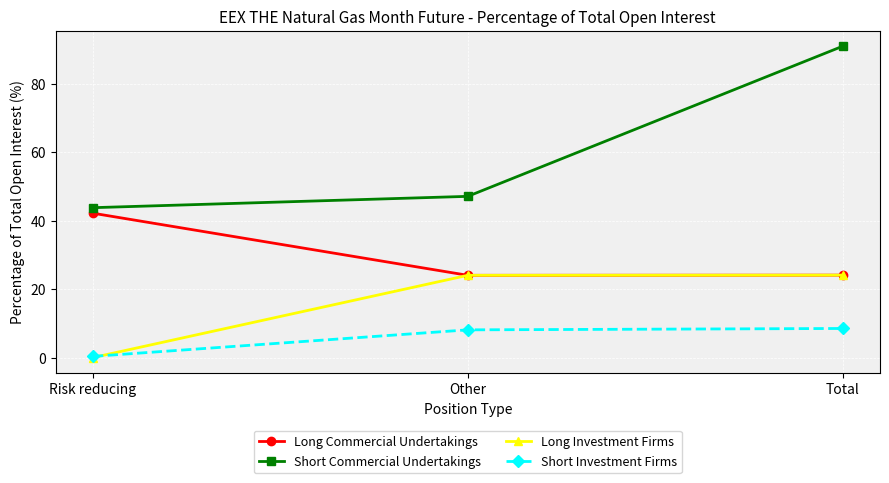

What is the difference between the Long Investment Firms values at Total and Risk reducing?

24.1